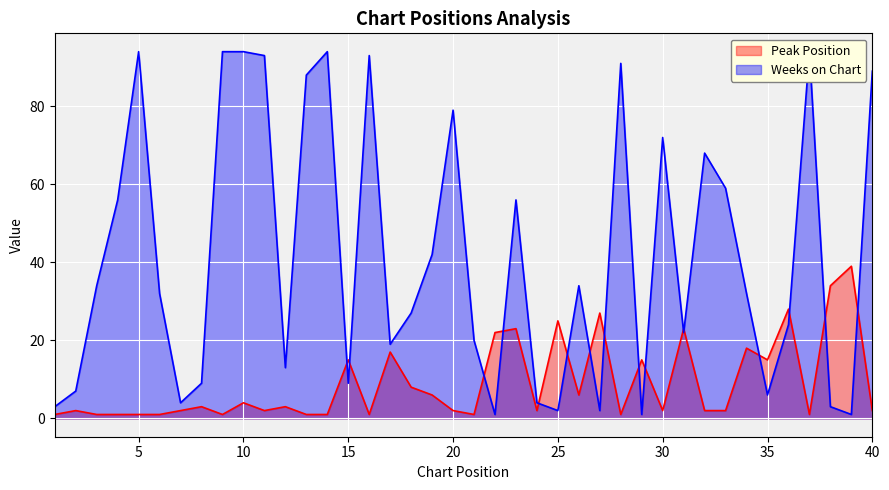

What is the difference between the Weeks on Chart values at 6 and 21?

12